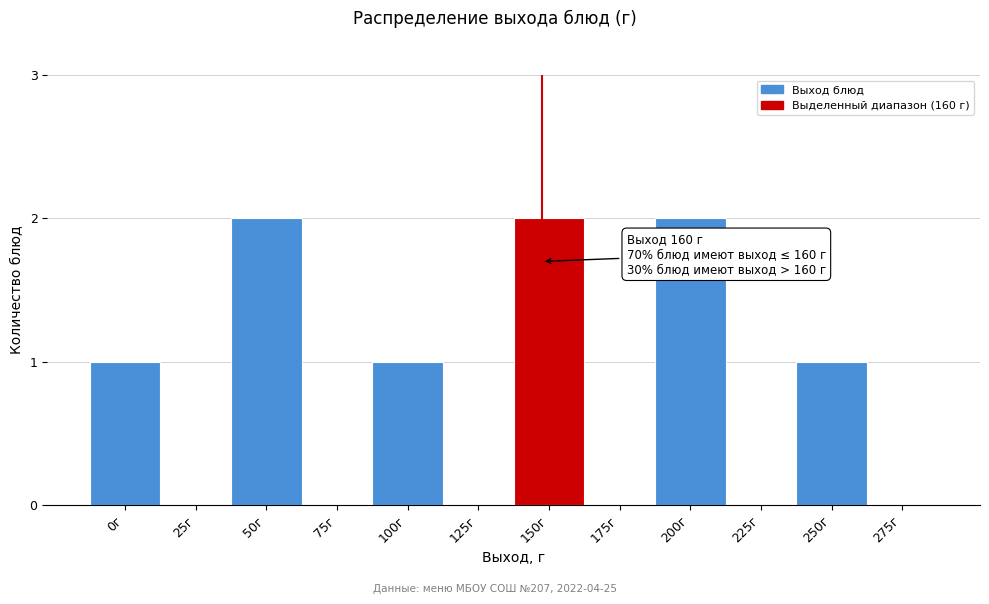

Reading left to right, list all the values displayed in this chart.

0г=1	25г=0	50г=2	75г=0	100г=1	125г=0	150г=2	175г=0	200г=2	225г=0	250г=1	275г=0